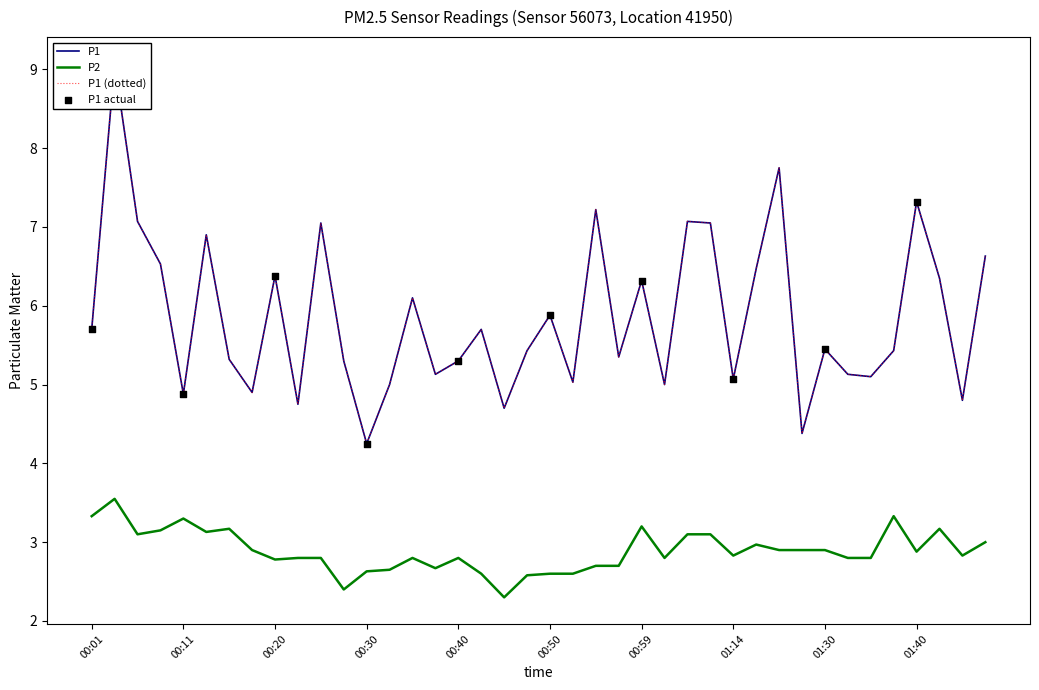

Is the value of P1 at 00:40 greater than the value of P2 at 00:18?

Yes